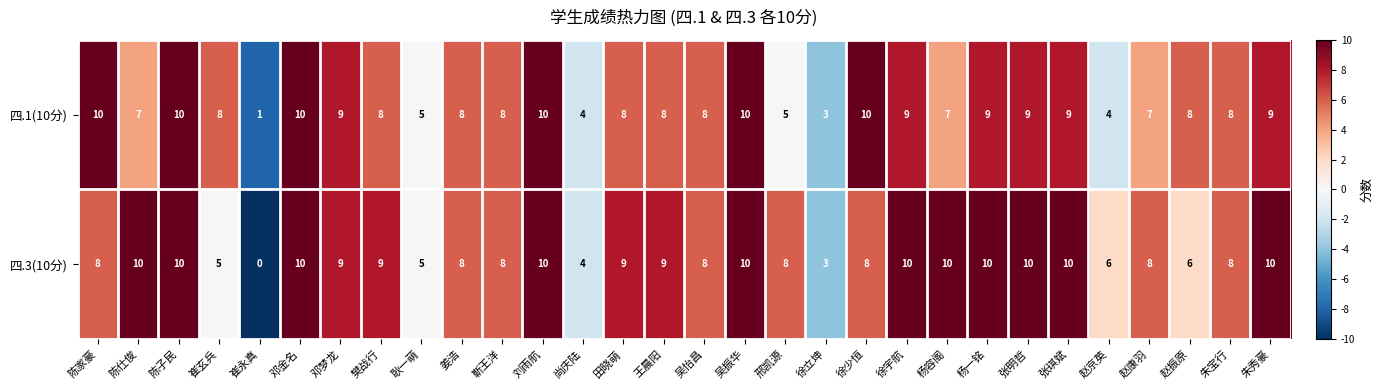

What is the difference between the 四.1(10分) values at 尚庆陆 and 陈仕俊?

3